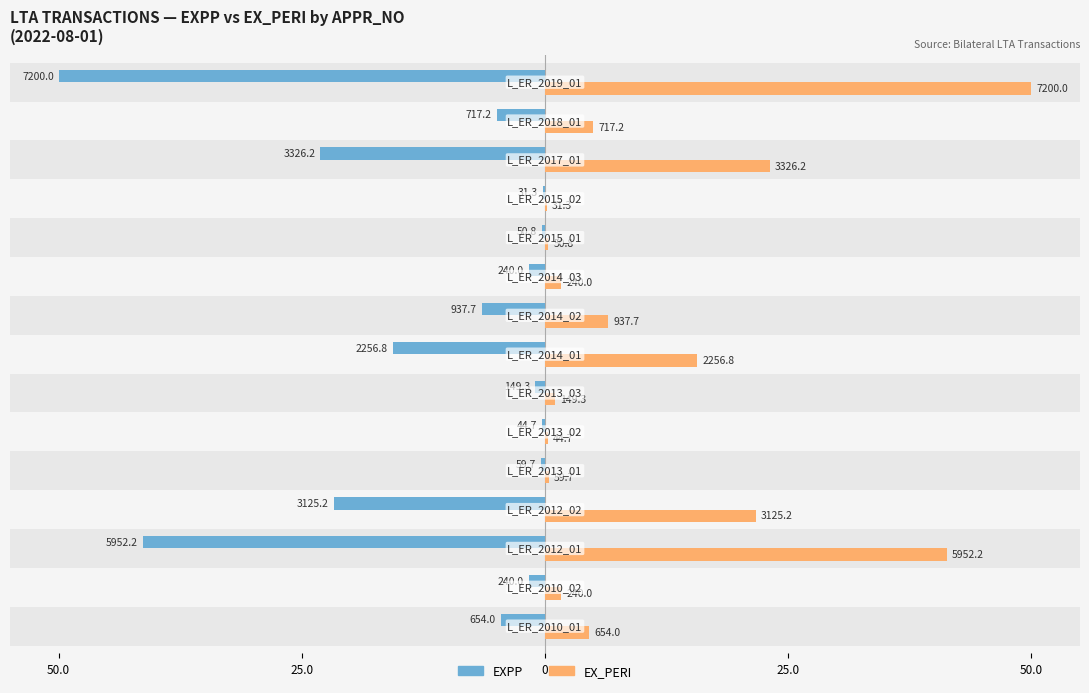

What is the lowest value of the EX_PERI series?

0.2